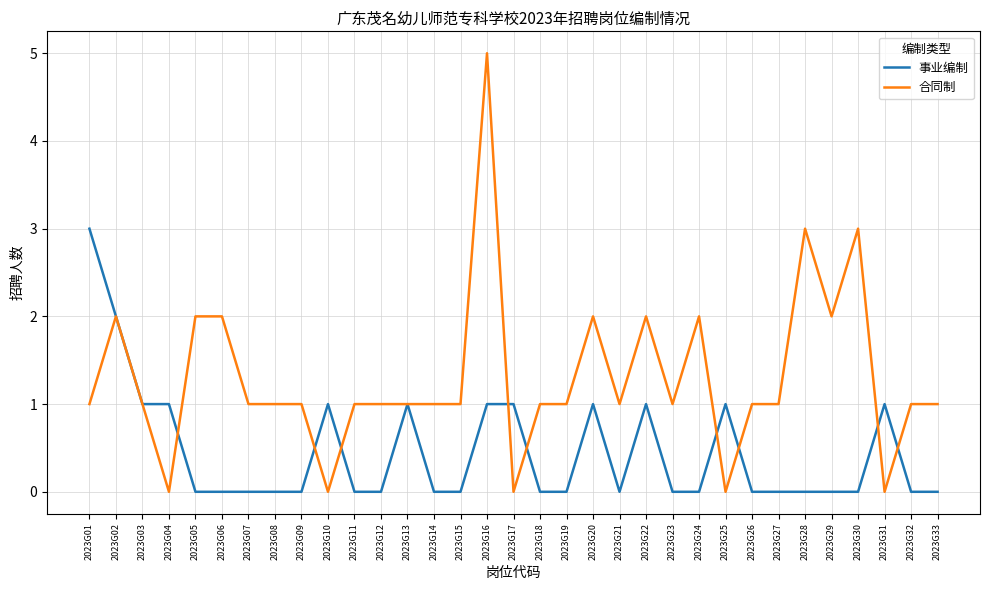

Is the value of 事业编制 at 2023G26 greater than the value of 合同制 at 2023G22?

No